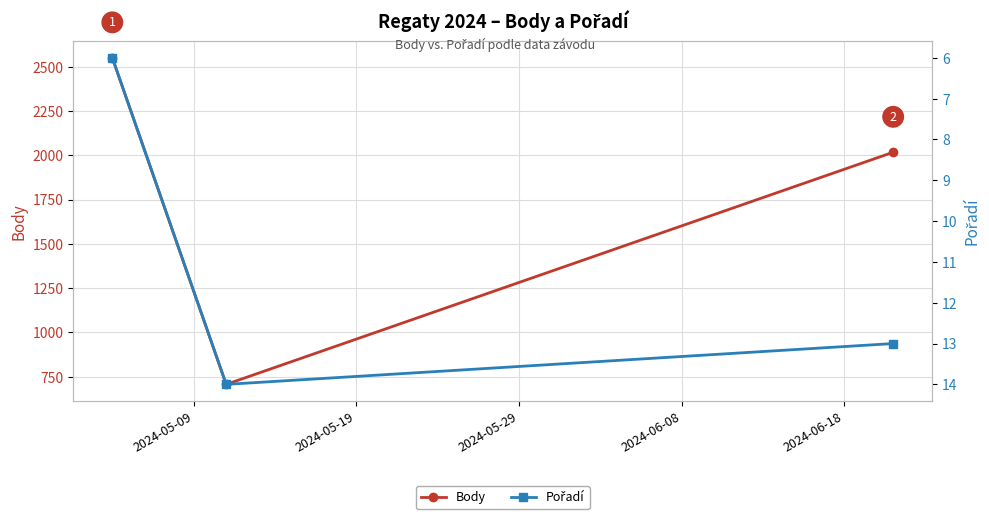

What is the value of the Body point at the 3rd from the left?

2017